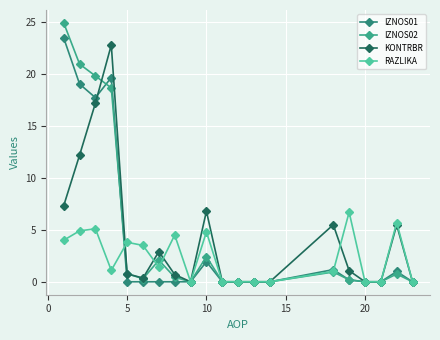

Which series ends up on top after the final intersection of RAZLIKA and IZNOS01?

RAZLIKA